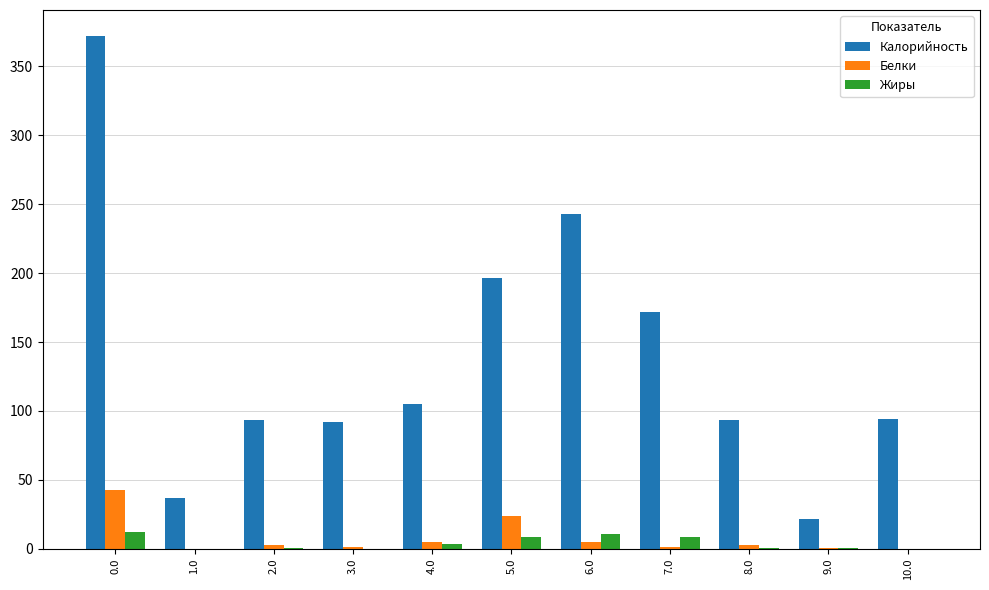

True or false: Белки has a value of 37.7 at 5.0.

False